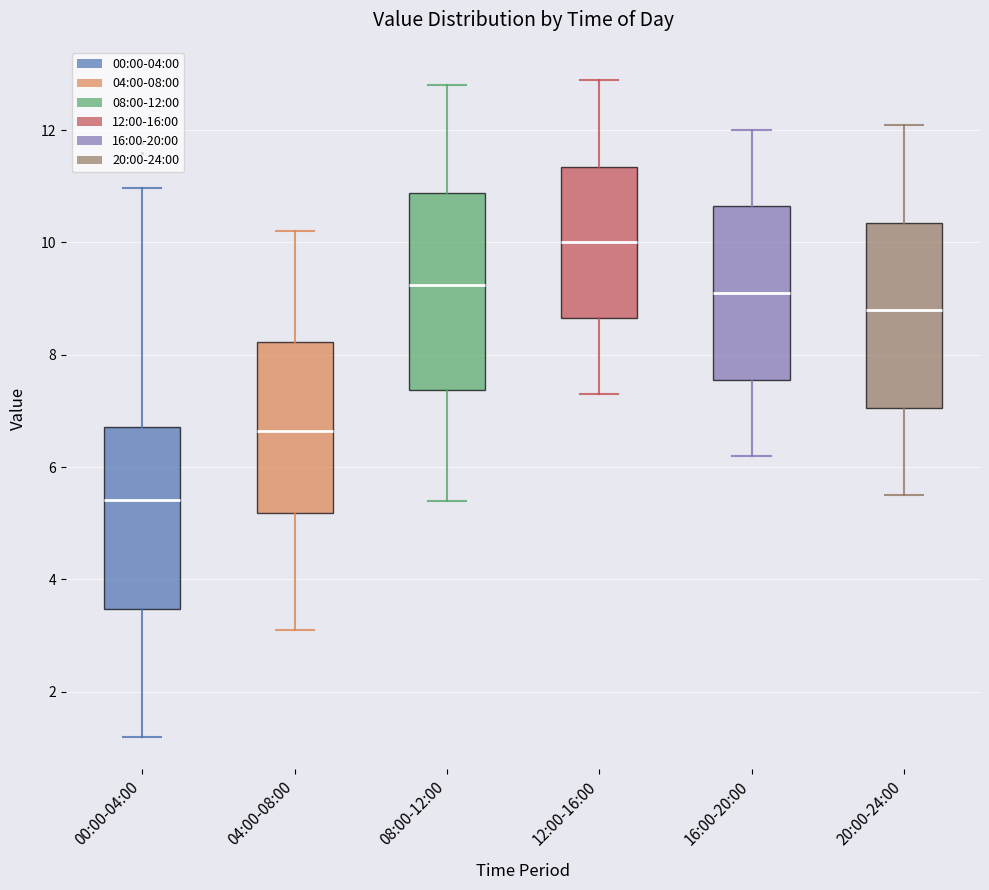

Reading left to right, transcribe this box plot: for each box, give where its median line is, the range the box spans, and where its two whiskers end, as read against the y-axis. The values are not printed on the chart, so give them approximately, as read against the axis.

00:00-04:00: median 5.4, box 3.4 to 6.8, whiskers 1.2 to 11.0
04:00-08:00: median 6.6, box 5.2 to 8.2, whiskers 3.2 to 10.2
08:00-12:00: median 9.2, box 7.4 to 10.8, whiskers 5.4 to 12.8
12:00-16:00: median 10.0, box 8.6 to 11.4, whiskers 7.4 to 13.0
16:00-20:00: median 9.2, box 7.6 to 10.6, whiskers 6.2 to 12.0
20:00-24:00: median 8.8, box 7.0 to 10.4, whiskers 5.6 to 12.2